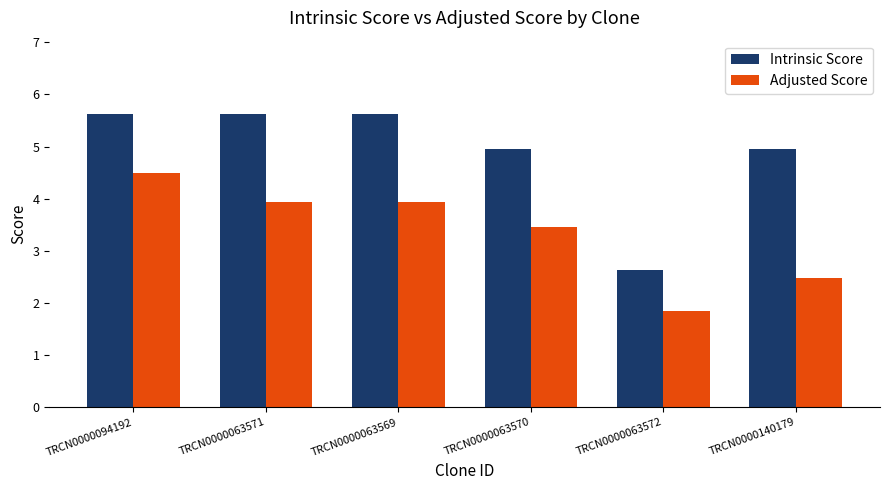

What is the greatest value displayed?

5.6